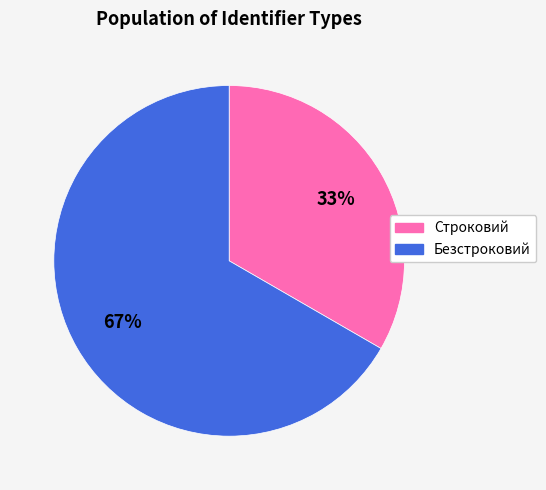

How many slices are in this pie chart?

2